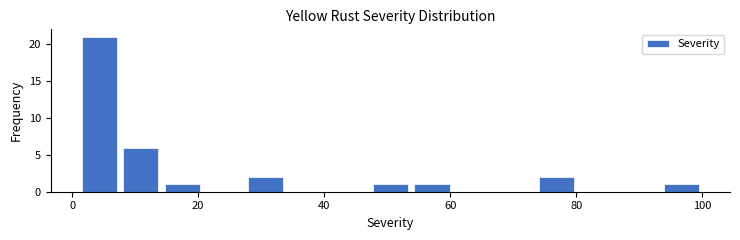

Around what value on the x-axis is the tallest bar? Give the approximate position of its centre, as read against the axis.

4